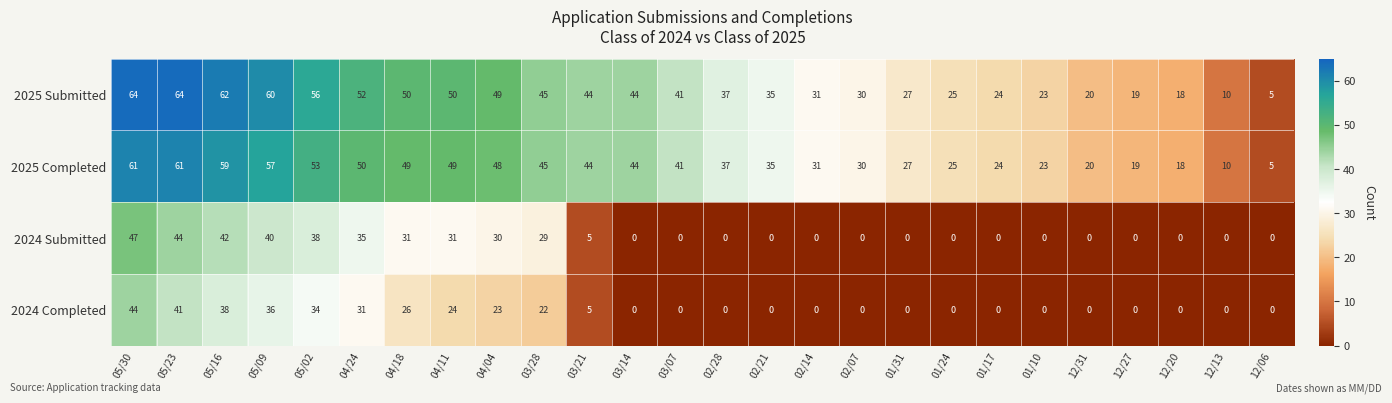

Which series changed the most between 04/18 and 04/04?

2024 Completed